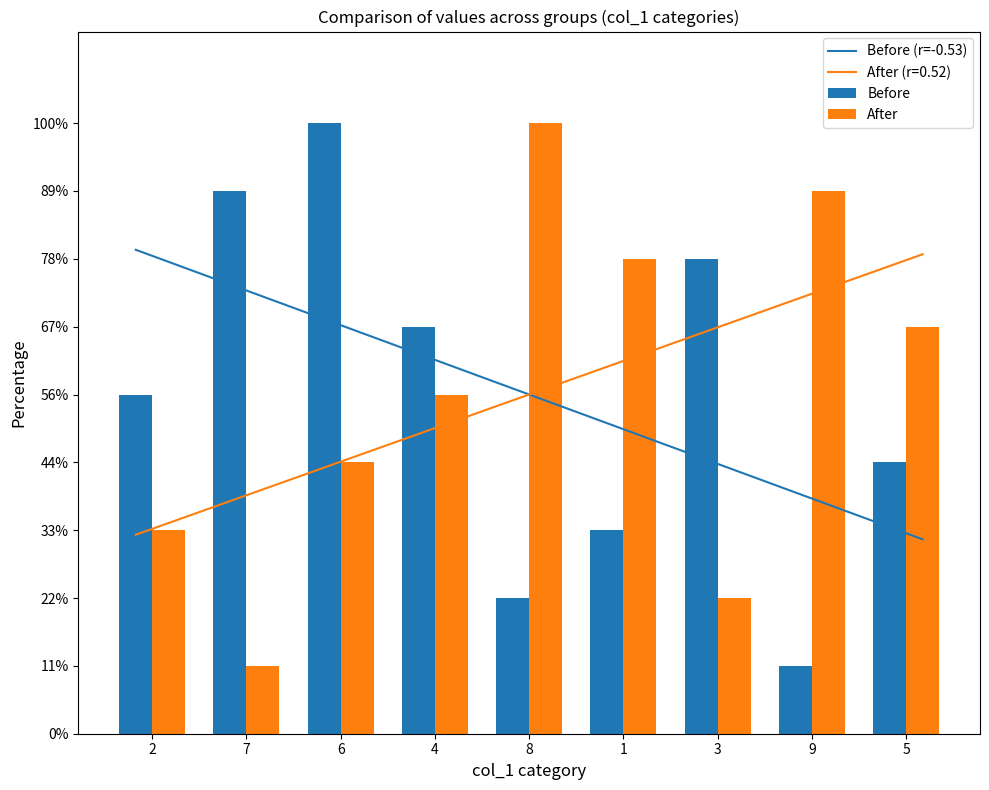

At which category is the sum across all series the highest?

6